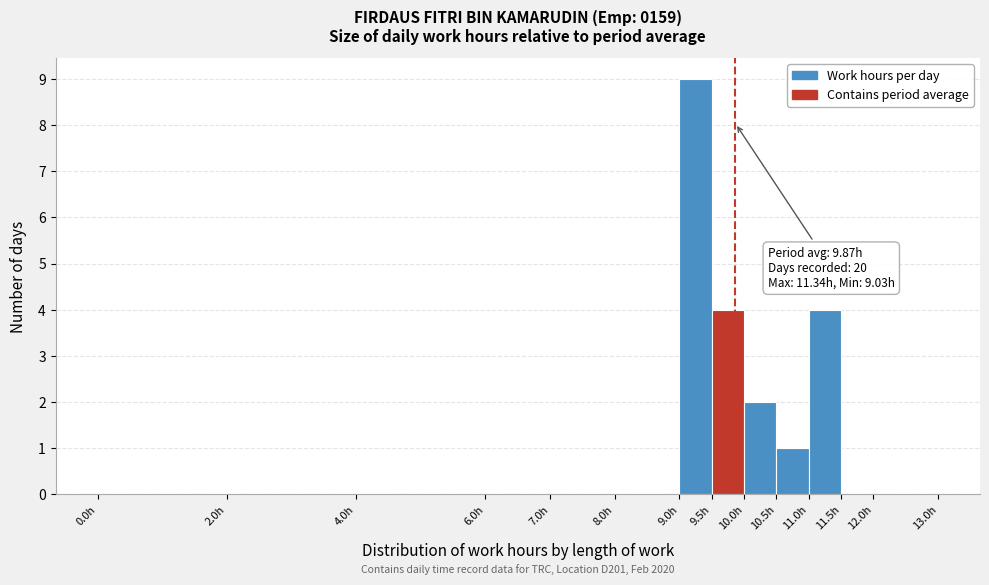

Over which range of the x-axis is the bar tallest?

9.0 to 9.5